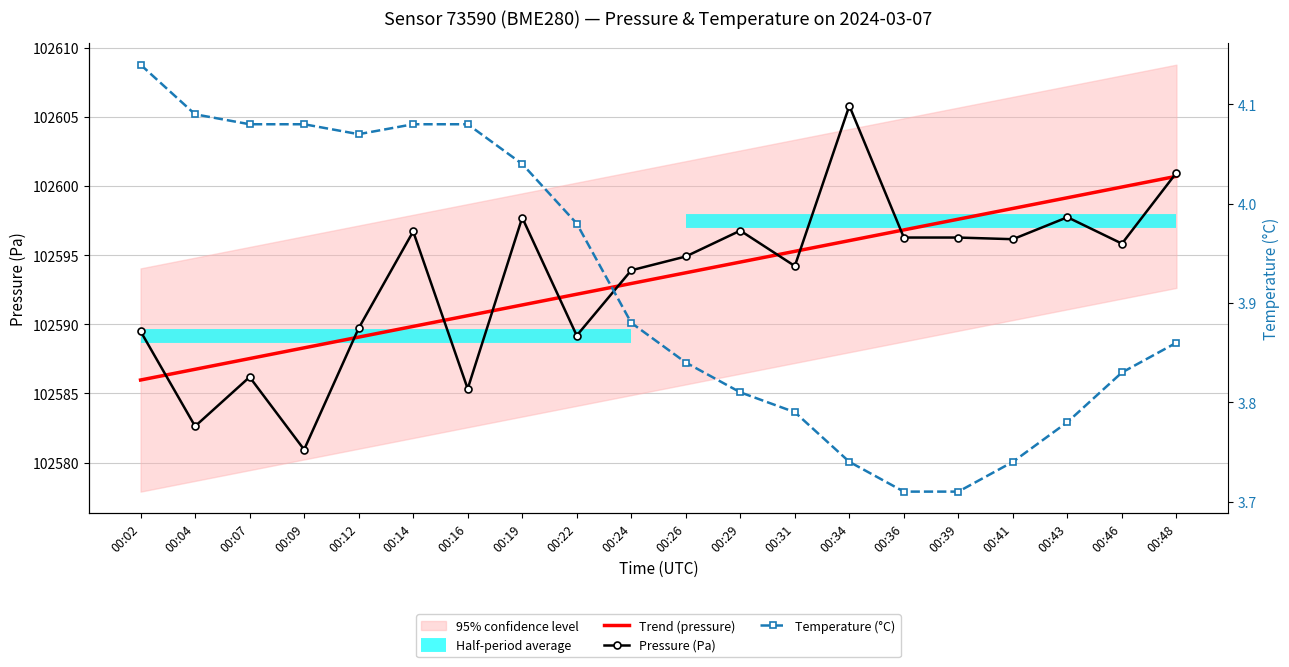

True or false: Temperature (°C) has a value of 3.7 at 00:34.

True